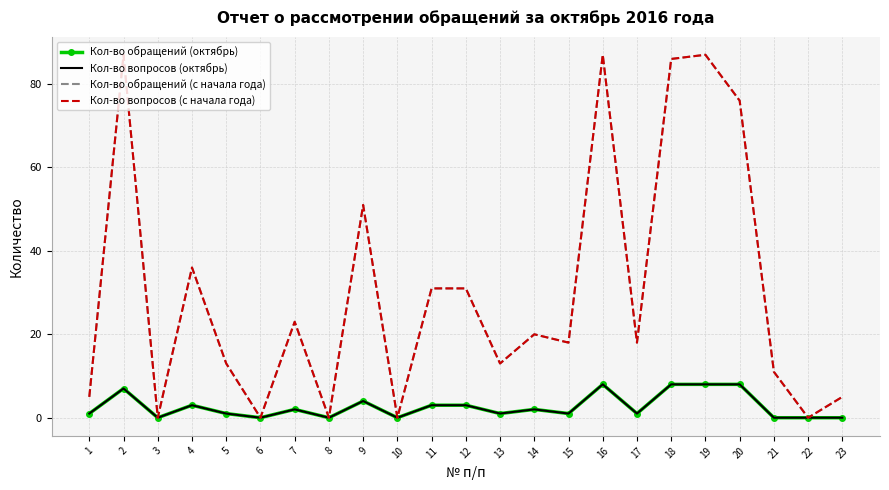

At which category is the sum across all series the highest?

16